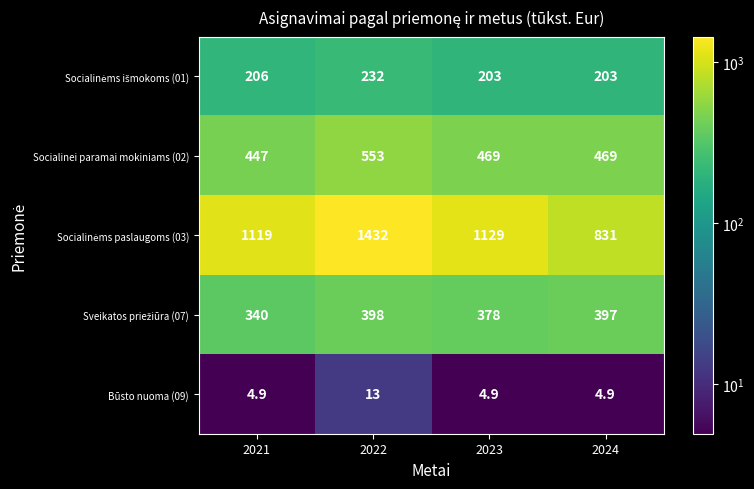

How many categories are shown in the chart?

4